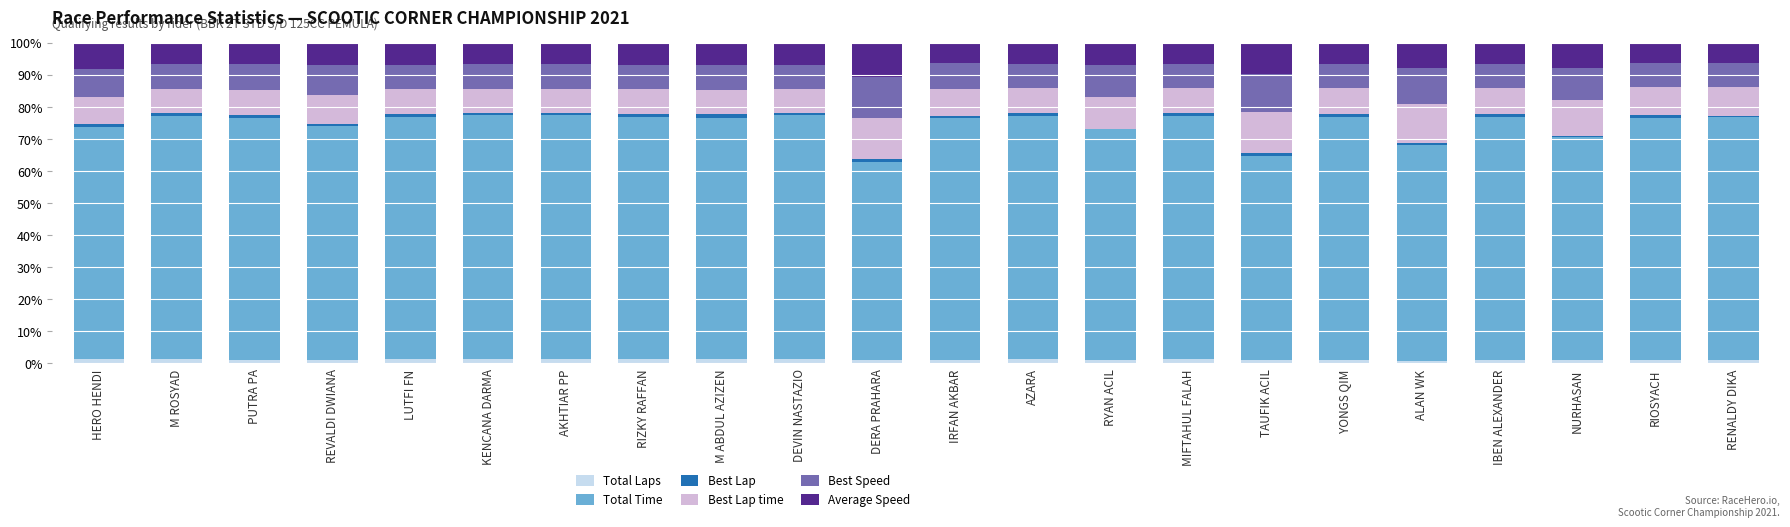

What is the sum of all Total Laps values?

23.1